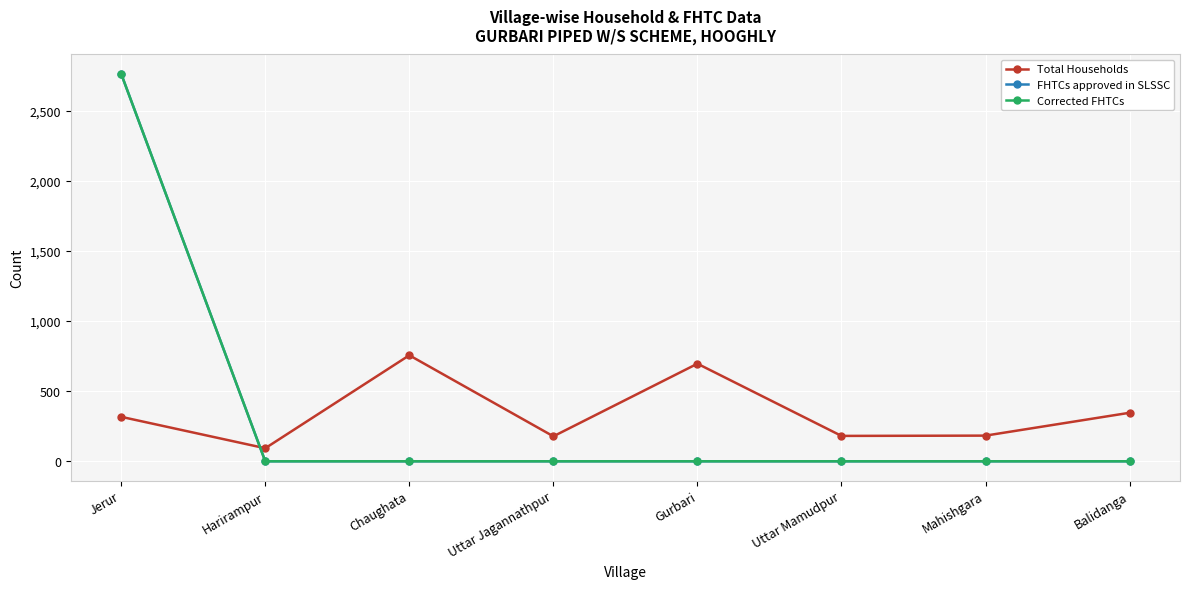

Between Jerur and Gurbari, which series saw the biggest shift?

FHTCs approved in SLSSC